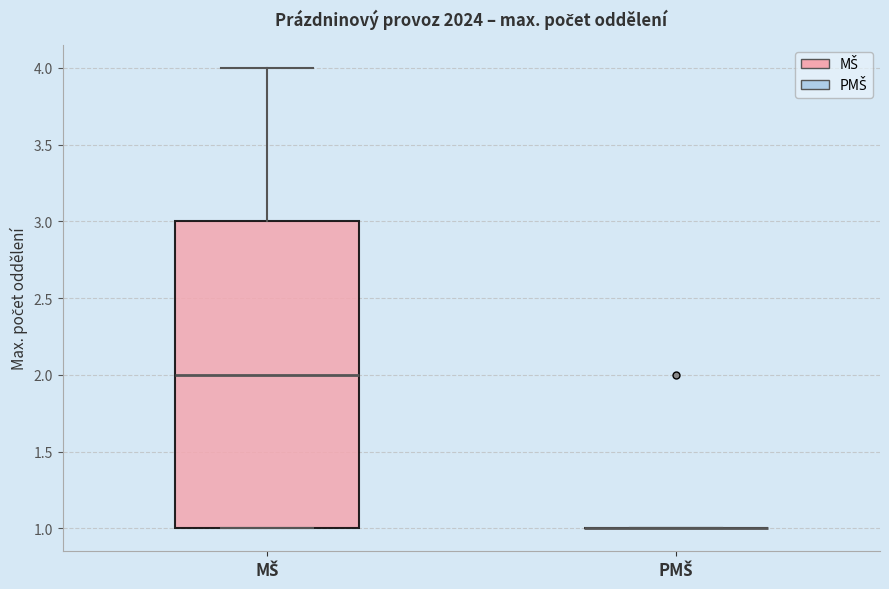

Reading left to right, transcribe this box plot: for each box, give where its median line is, the range the box spans, and where its two whiskers end, as read against the y-axis. The values are not printed on the chart, so give them approximately, as read against the axis.

MŠ: median 2, box 1 to 3, whiskers 1 to 4
PMŠ: box collapsed to a line at 1, whiskers 1 to 1